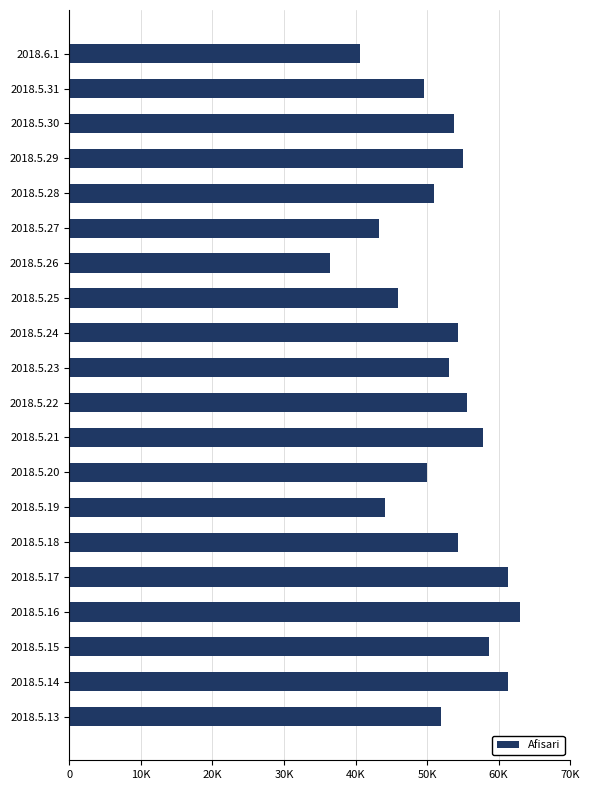

Which label corresponds to the smallest value in the chart?

2018.5.26